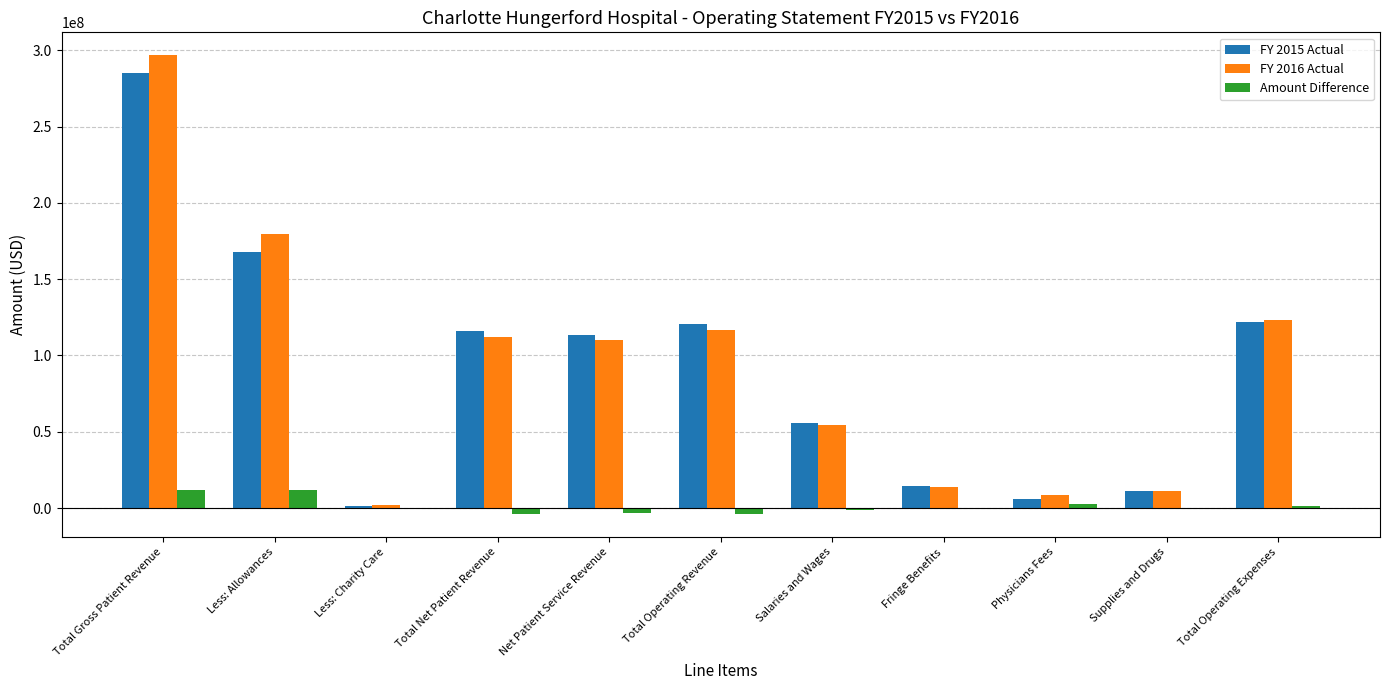

What value does the FY 2015 Actual series have at Less: Allowances, to the nearest 100?

167576500